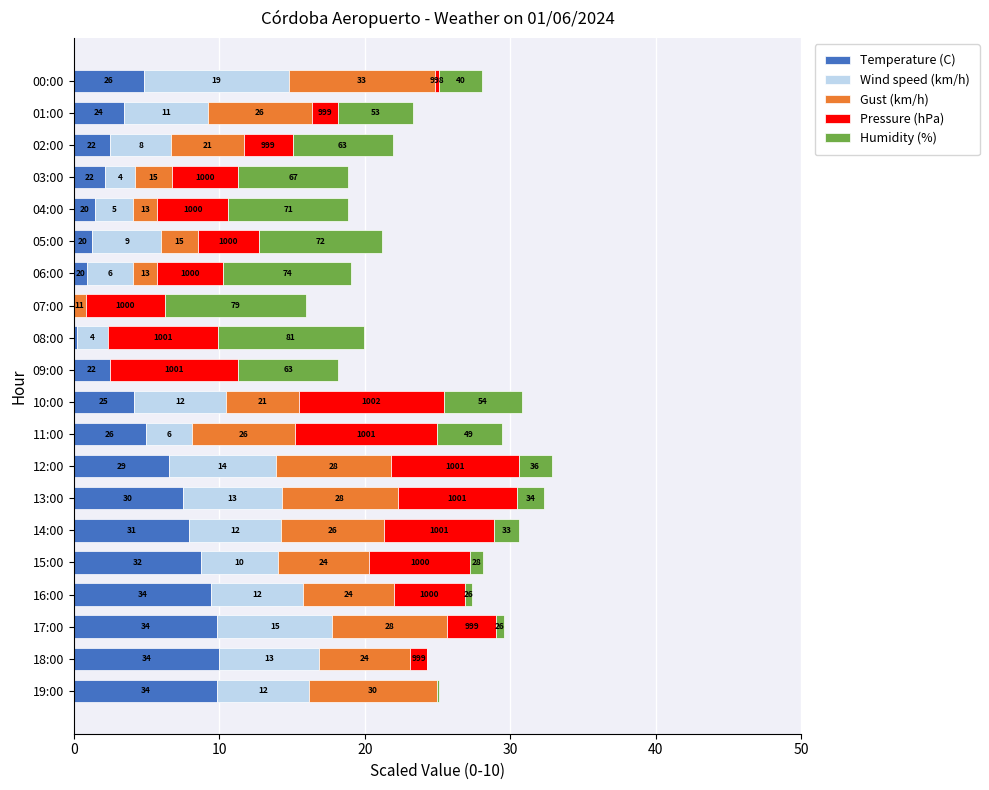

What are all the series names shown in the legend?

Temperature (C), Wind speed (km/h), Gust (km/h), Pressure (hPa), Humidity (%)